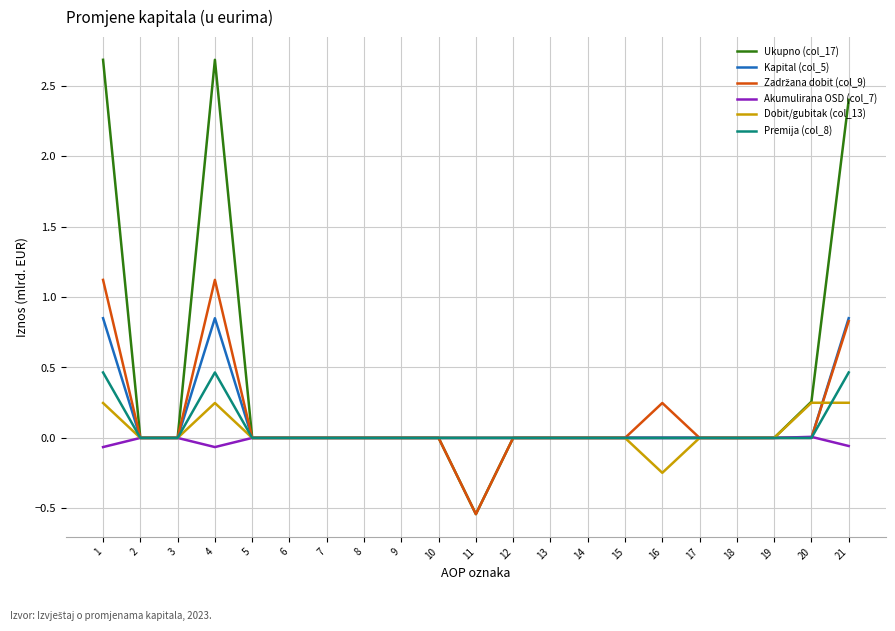

Which series has the largest range (max minus min)?

Ukupno (col_17)